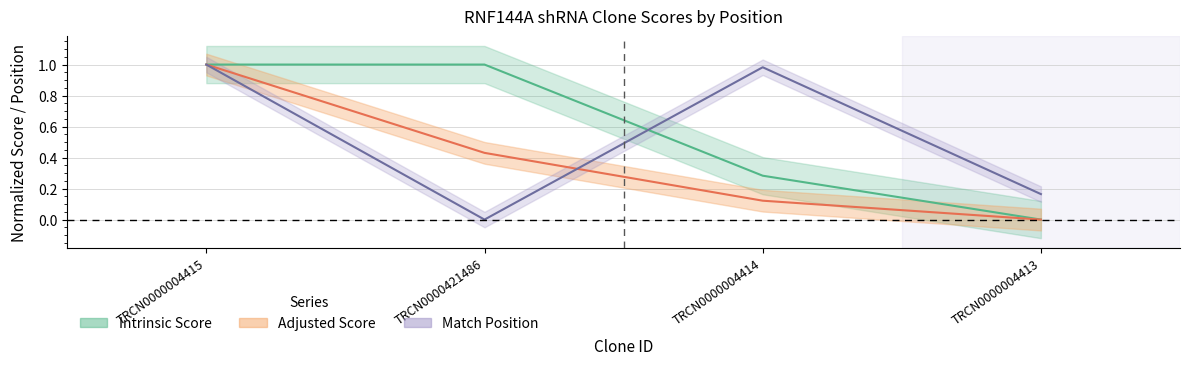

At how many categories does at least one series exceed 0?

4